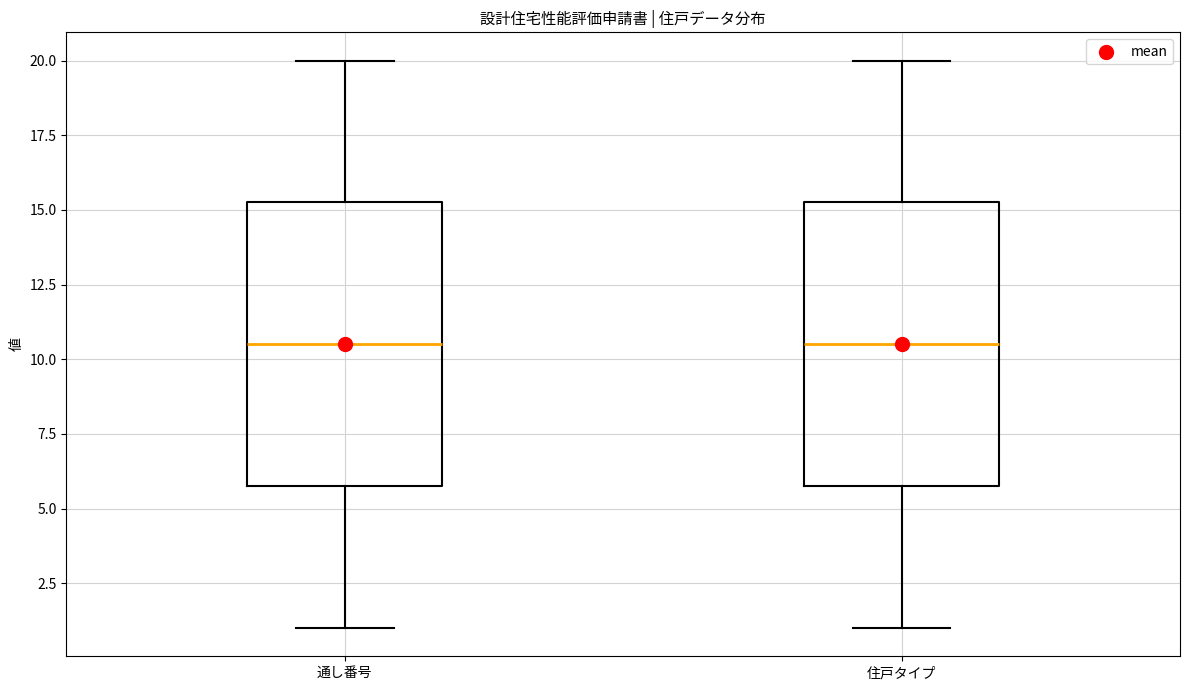

Where is the upper edge of the box for 住戸タイプ on the y-axis? The values are not printed on the chart, so give them approximately, as read against the axis.

15.5